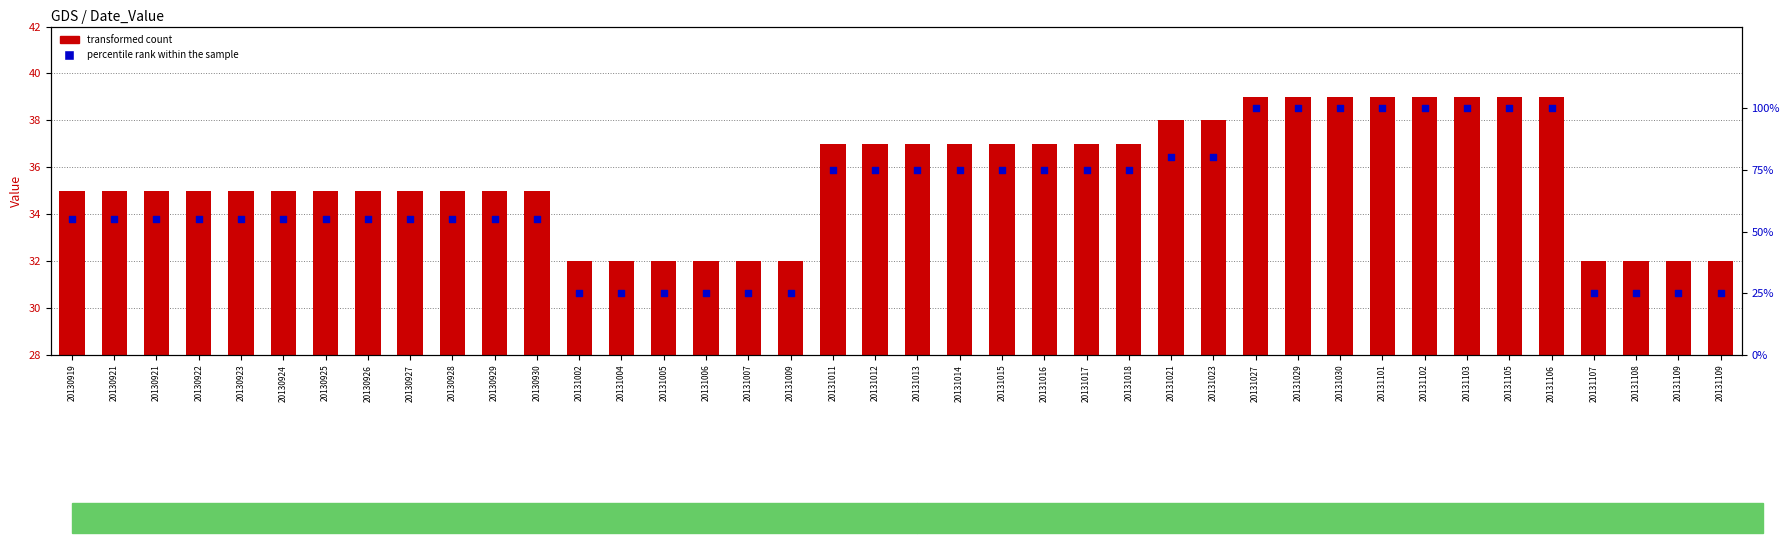

Which series reaches the minimum Y coordinate?

percentile rank within the sample